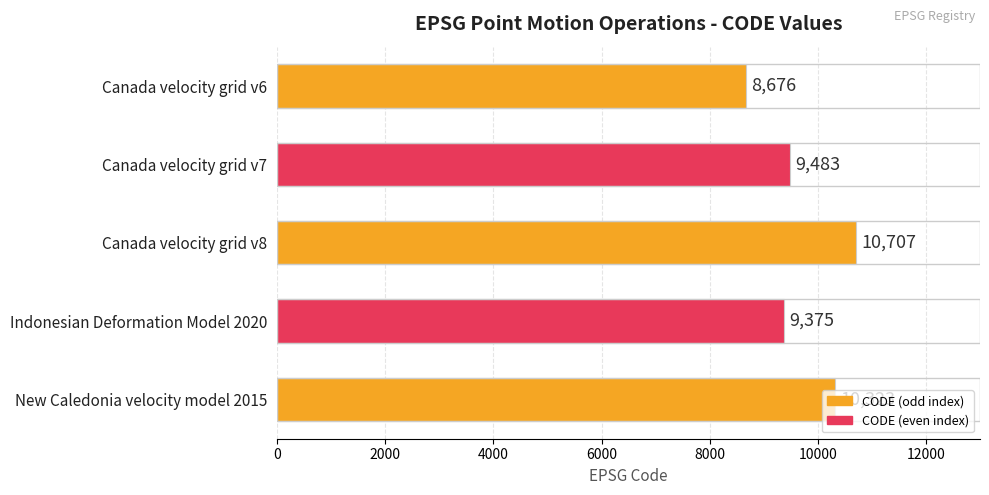

What is the difference between the maximum and minimum values?

2031